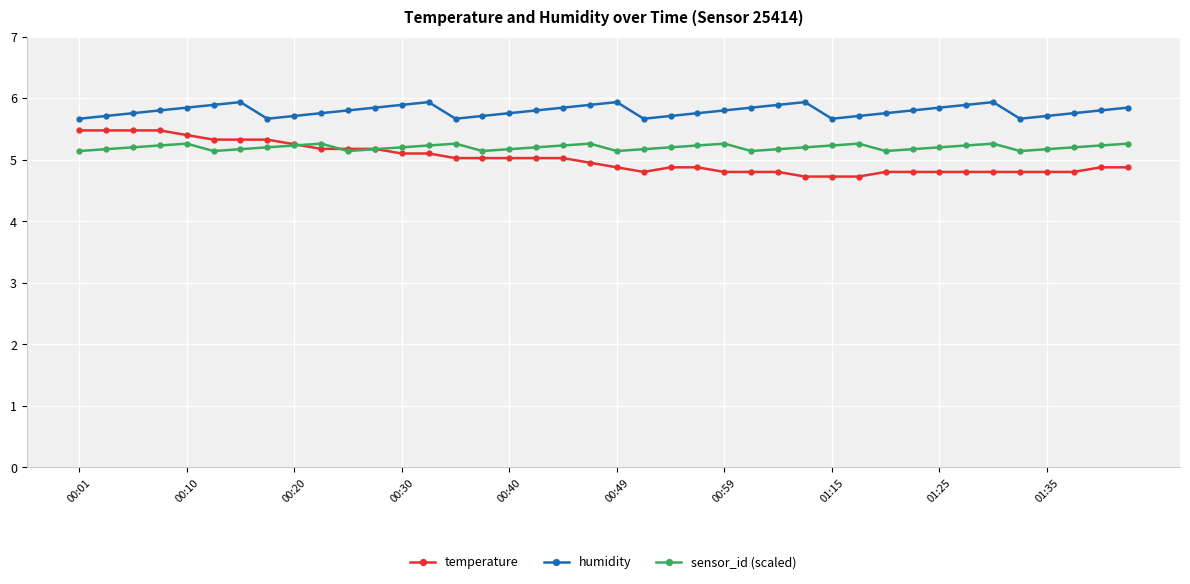

Which series has the largest total across all categories?

humidity